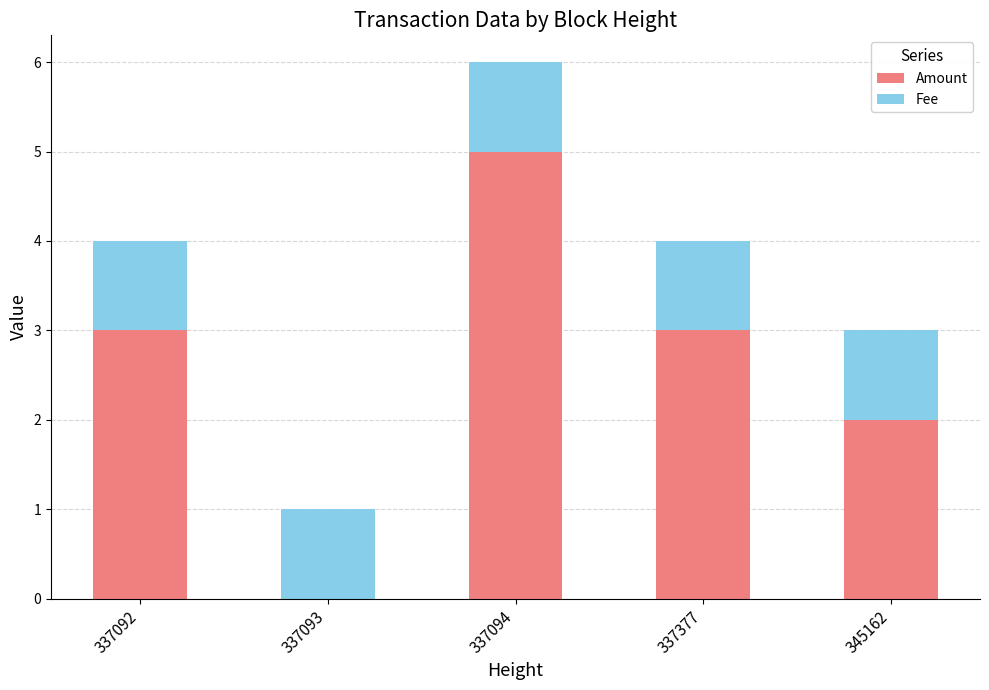

True or false: Amount has a value of 5.0 at 337094.

True